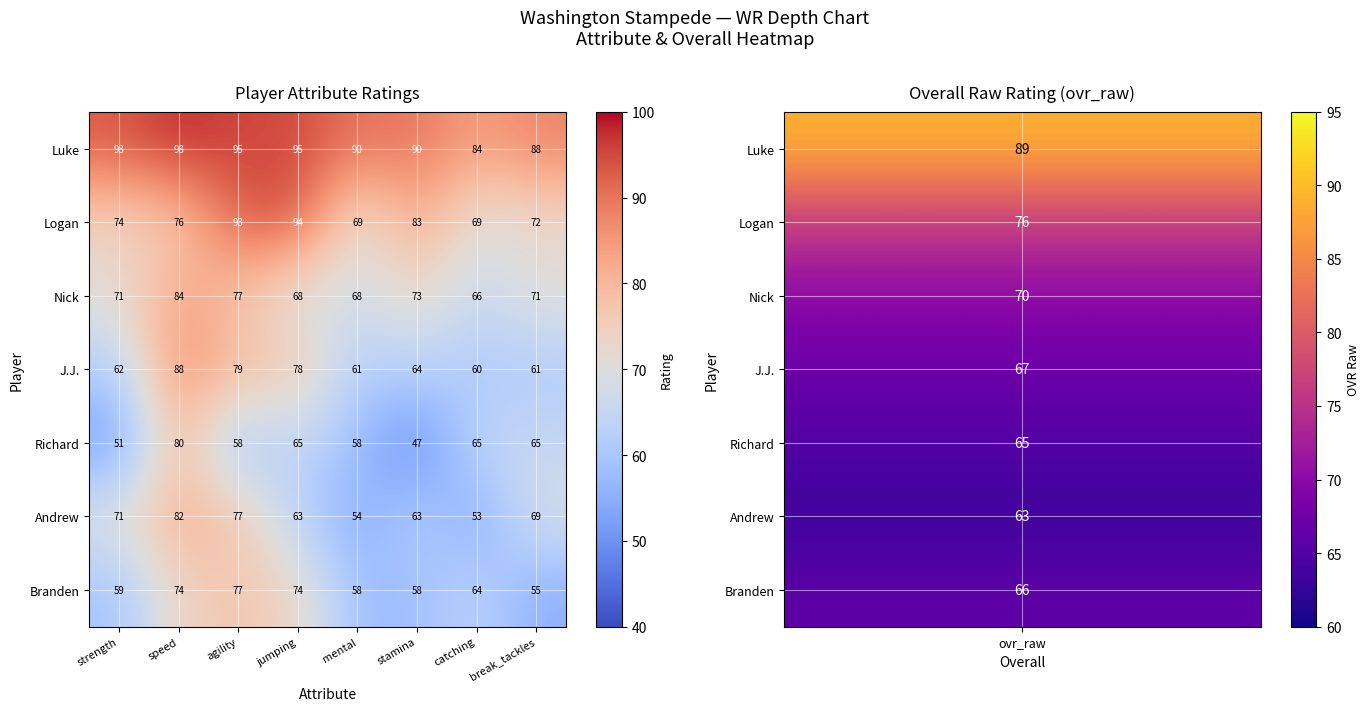

What is the greatest value displayed?

98